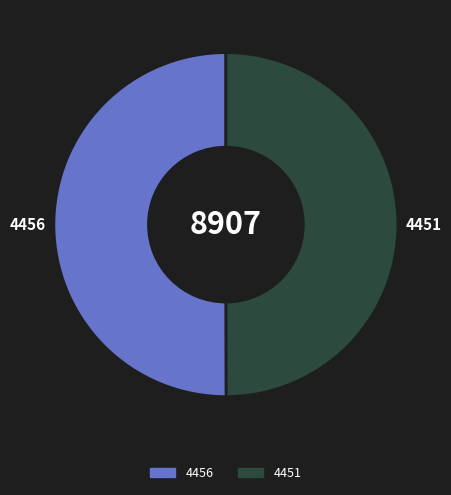

What is the ratio of the value at 4451 to the value at 4456?

1.0